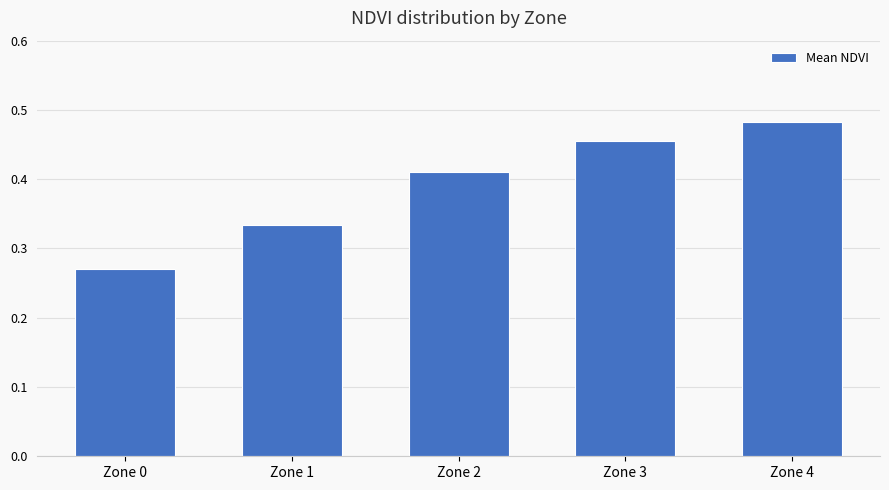

Is it true that the value at Zone 0 is 0.2?

False